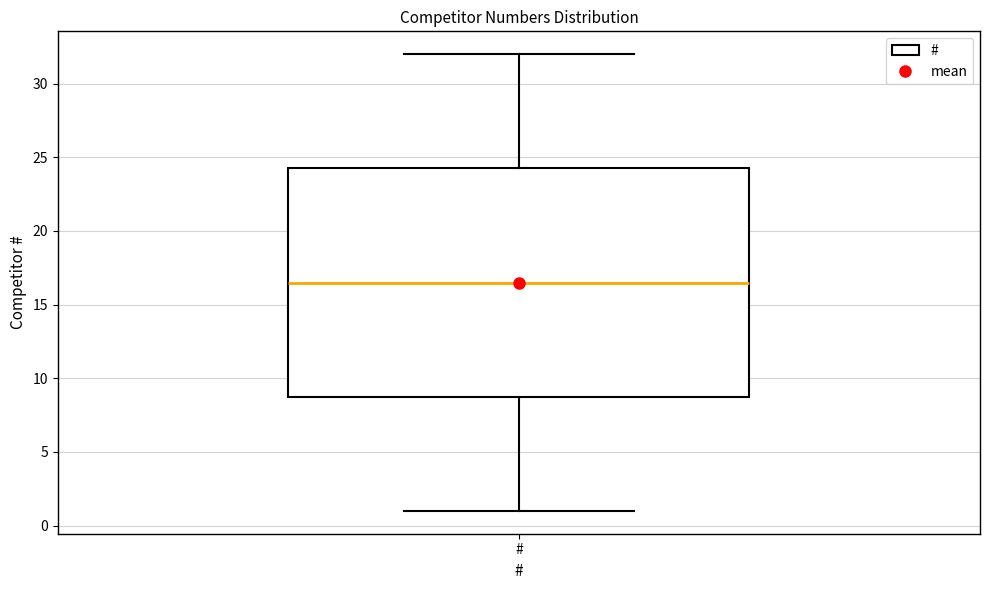

Read this box plot against the y-axis: the position of the median line, the range covered by the box, and the ends of both whiskers. The values are not printed on the chart, so give them approximately, as read against the axis.

median 16.5, box 9.0 to 24.5, whiskers 1.0 to 32.0